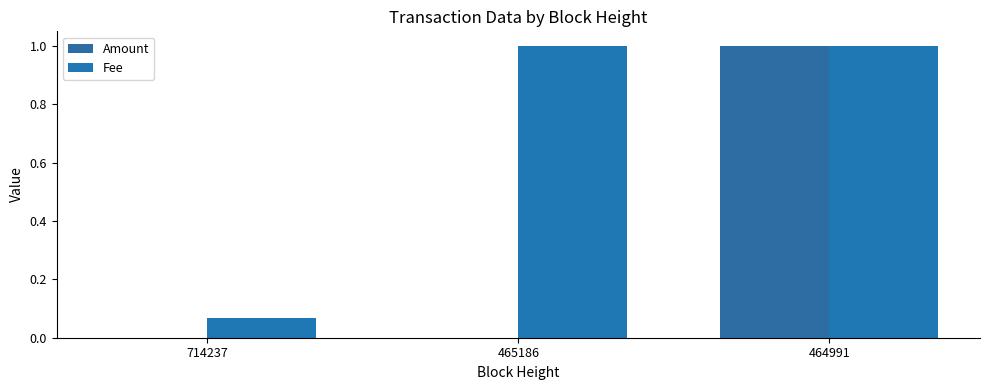

At how many categories does at least one series exceed 0?

3